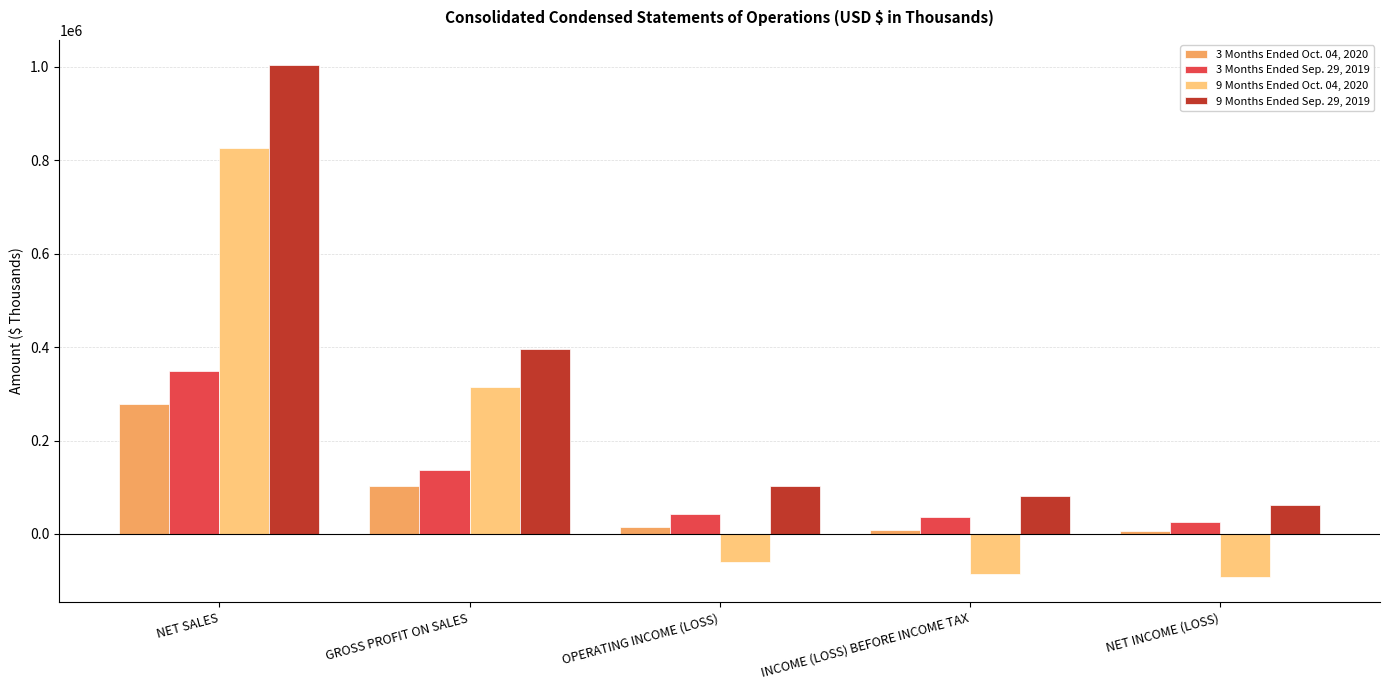

What is the total value across all series at NET SALES?

2456856